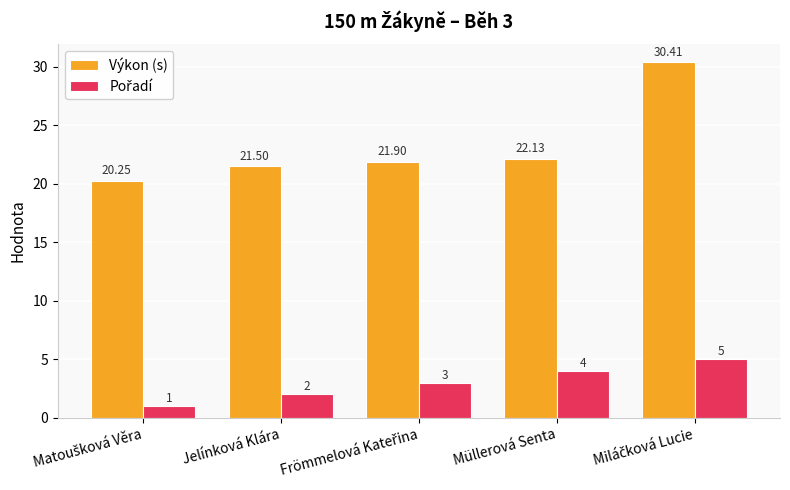

What is the average value of the Výkon (s) series?

23.2